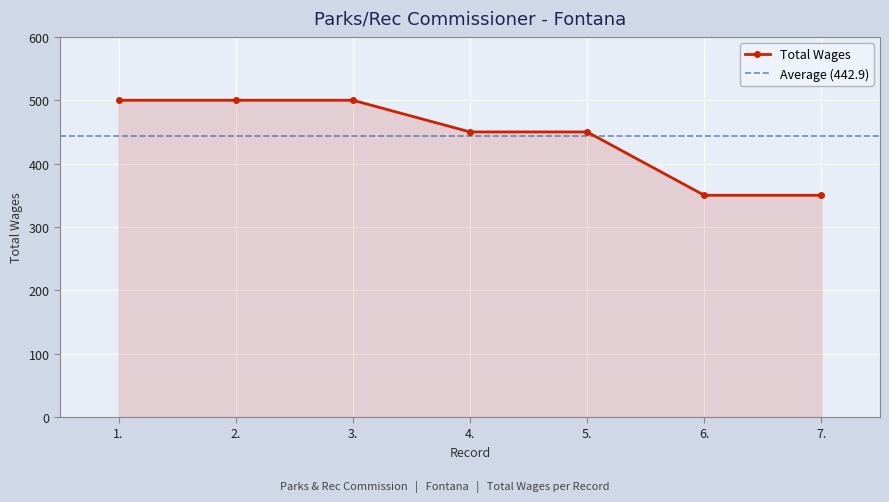

What is the ratio of the value at 1. to the value at 6.?

1.4